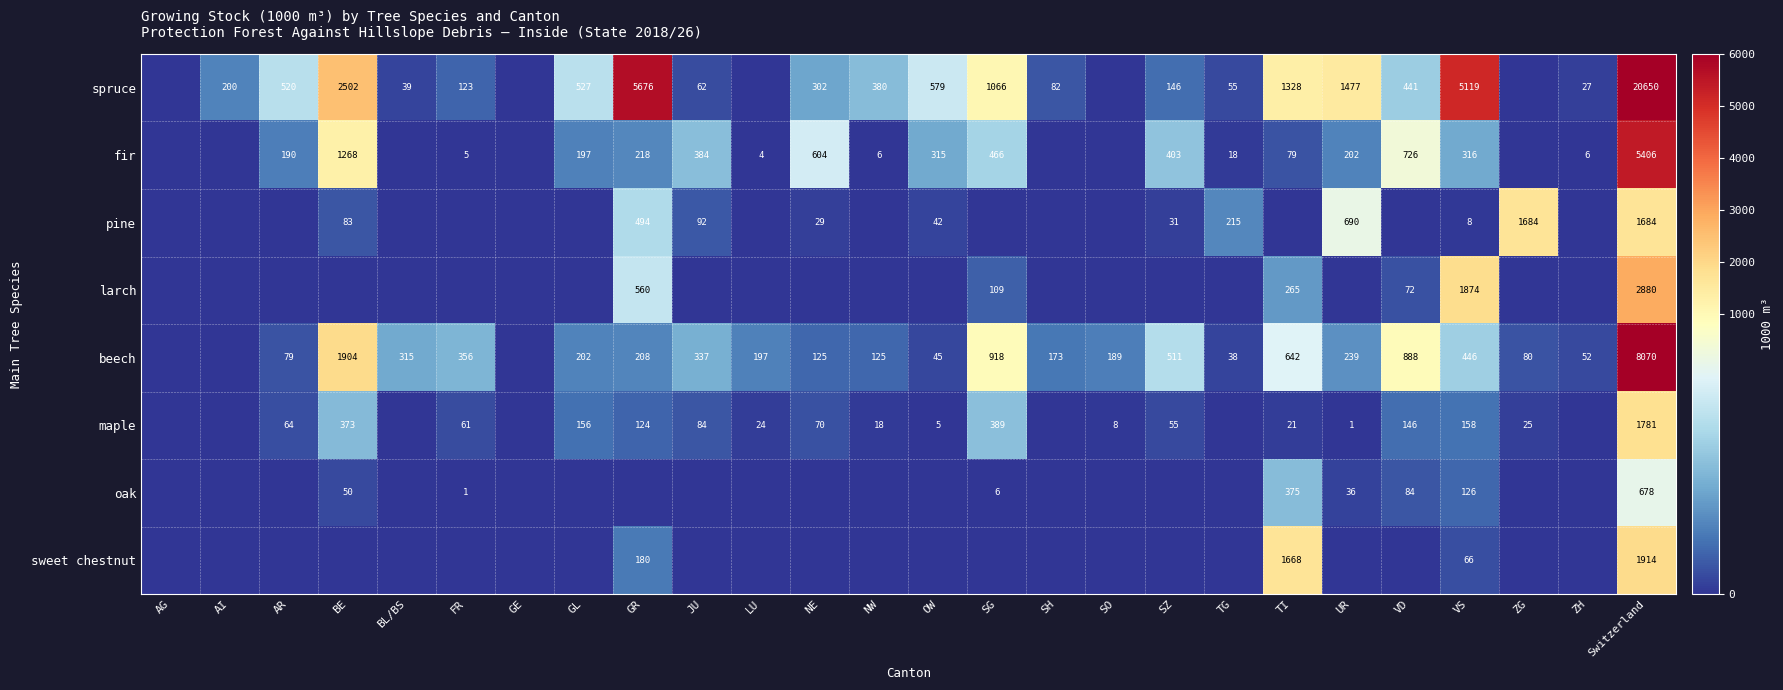

Rank the series at Switzerland from highest to lowest value.

spruce, beech, fir, larch, sweet chestnut, maple, pine, oak